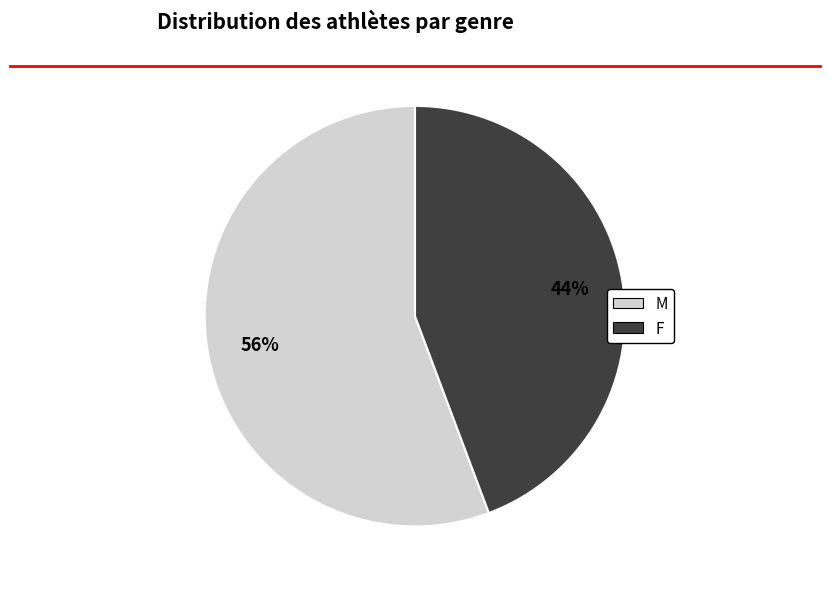

Does F represent more than half of the total?

No